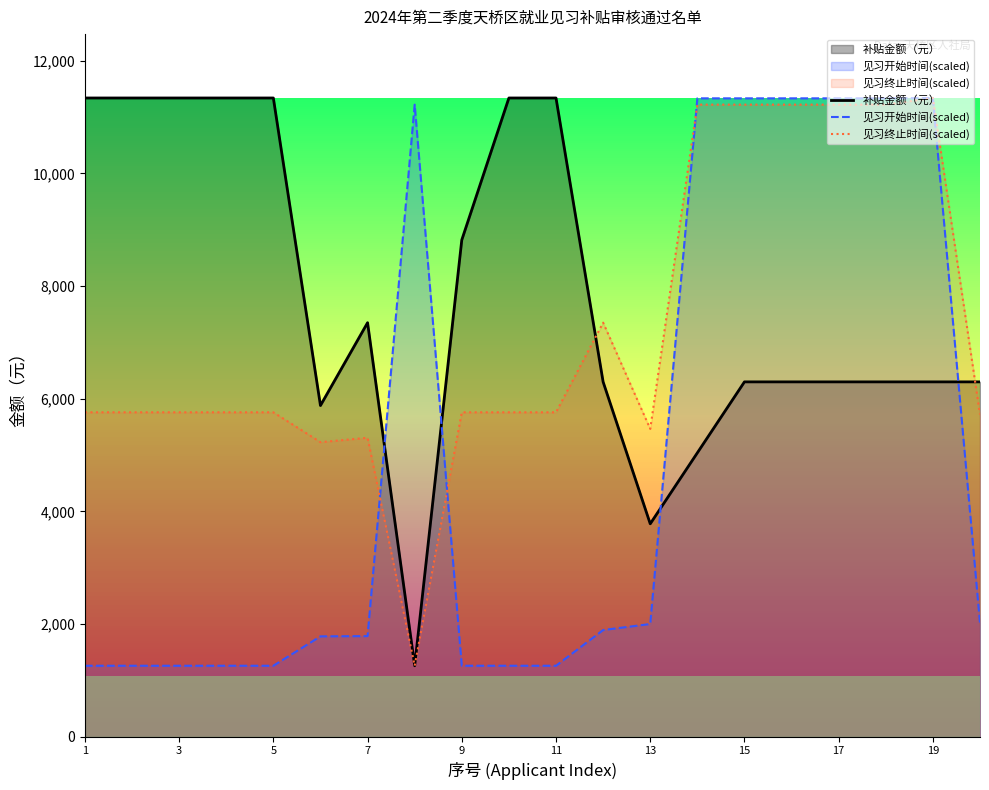

What is the difference between the second highest and second lowest values in the 补贴金额（元） series?

7560.0